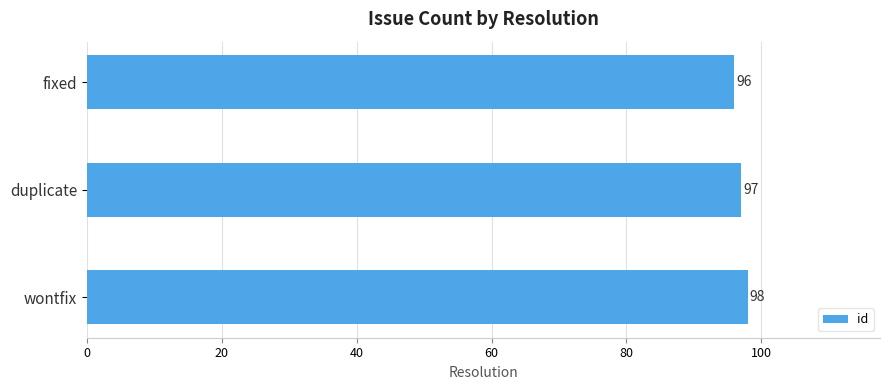

How many series are shown in this chart?

1